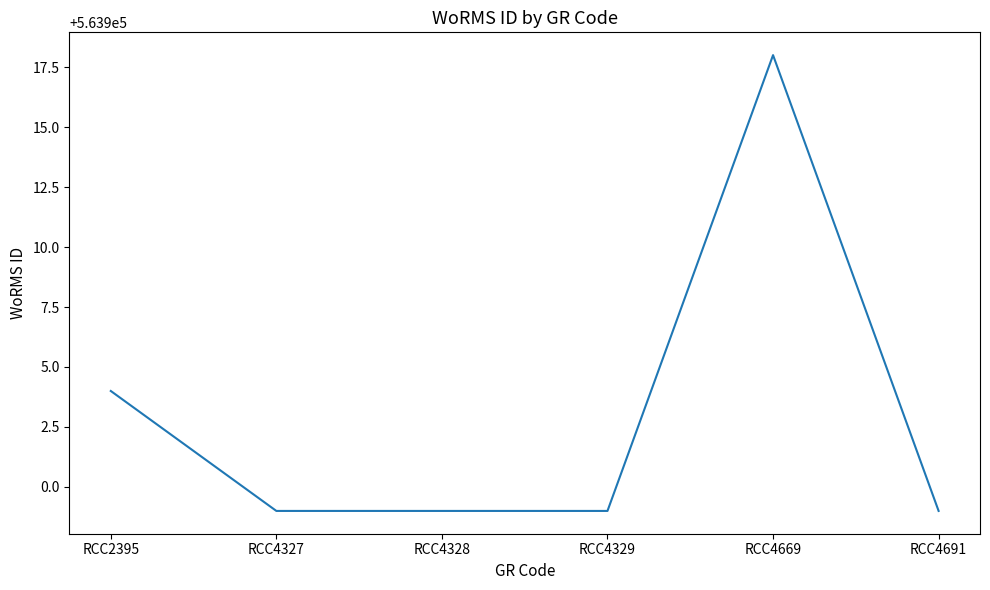

How many categories are shown in the chart?

6